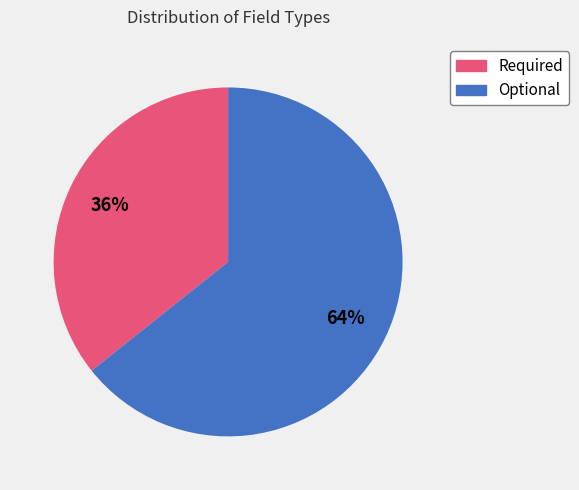

What percentage is the Required slice, to the nearest percent?

36%